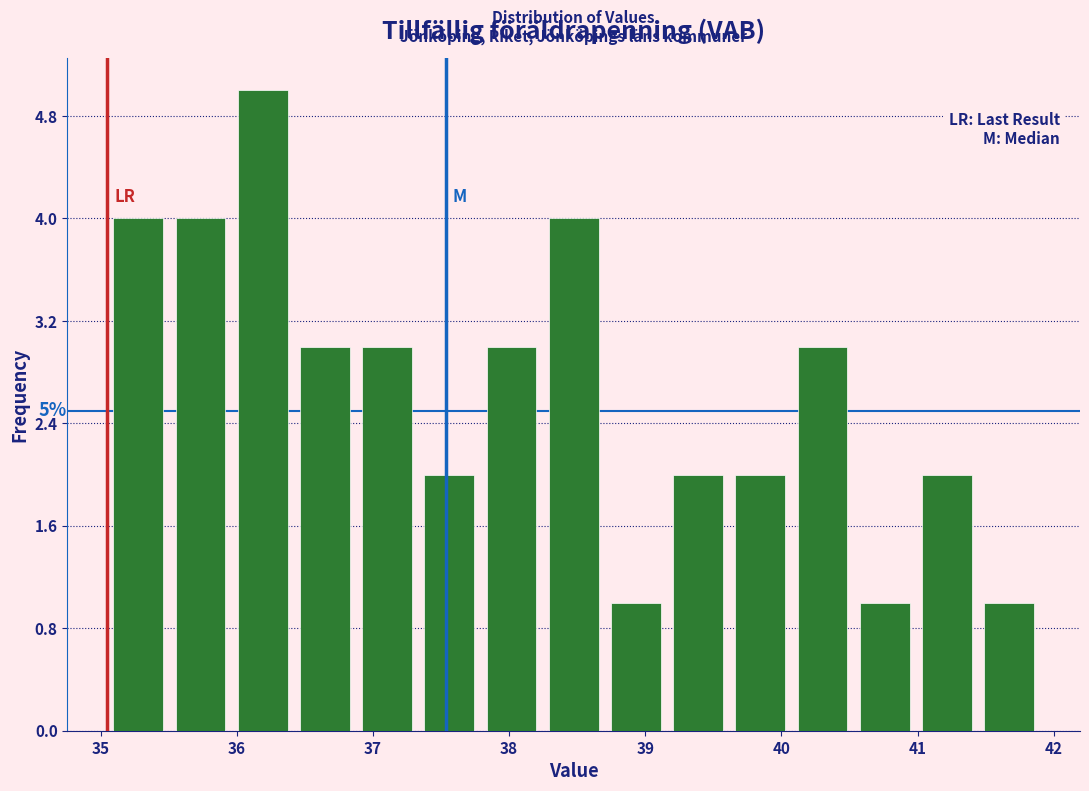

Over which range of the x-axis is the bar tallest?

36.0 to 36.4